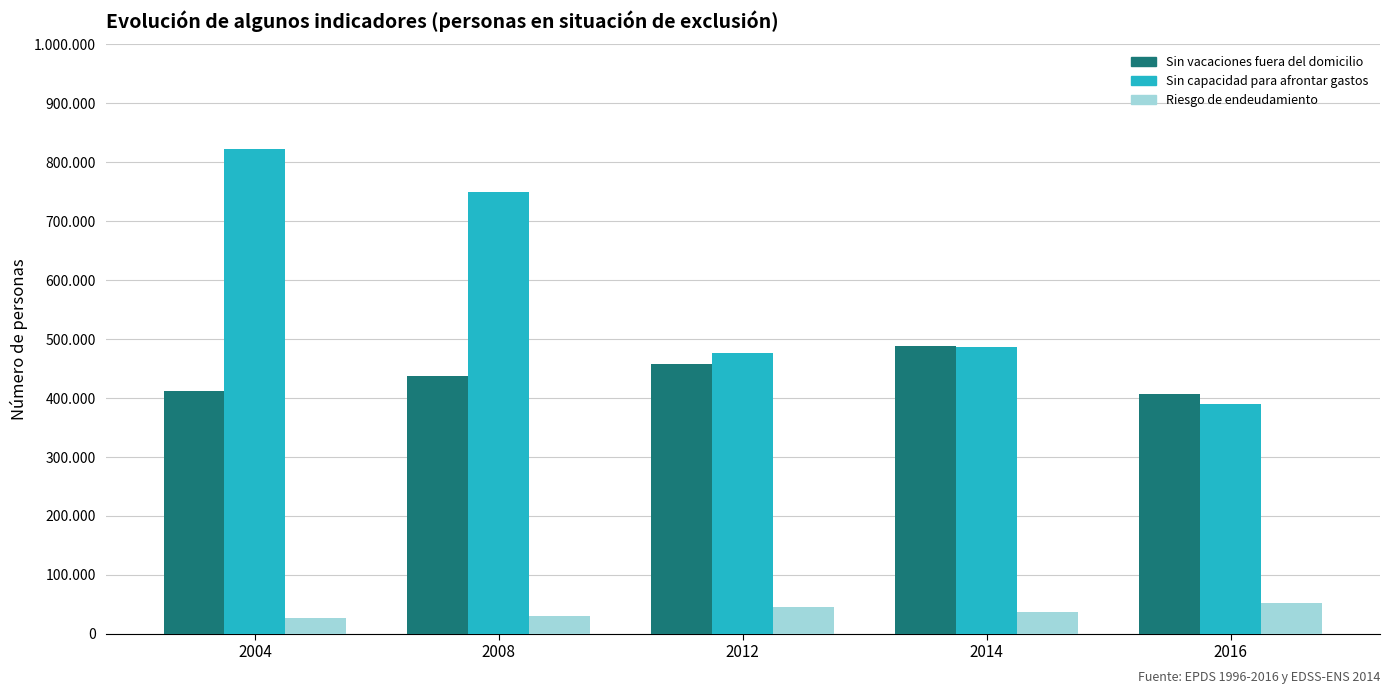

Rank the categories by Sin capacidad para afrontar gastos value from lowest to highest.

2016, 2012, 2014, 2008, 2004